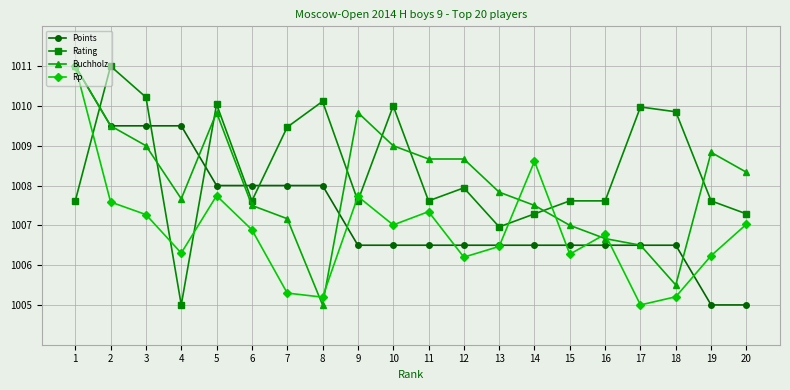

What are all the series names shown in the legend?

Points, Rating, Buchholz, Rp